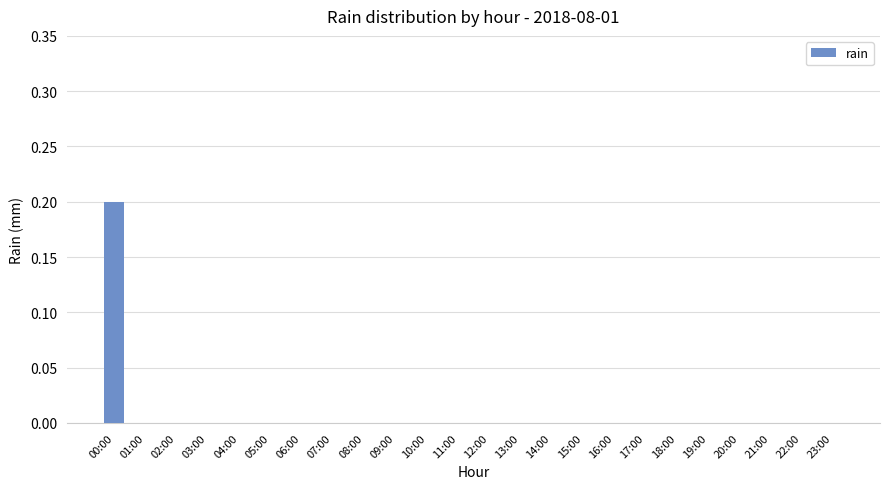

How many distinct data groups are displayed?

1